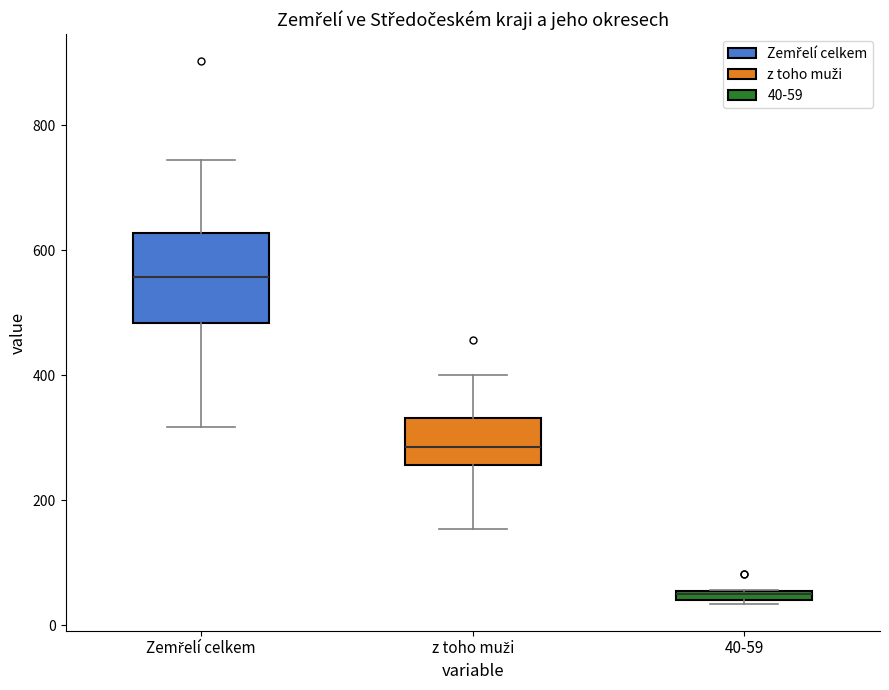

Where is the lower edge of the box for Zemřelí celkem on the y-axis? The values are not printed on the chart, so give them approximately, as read against the axis.

480